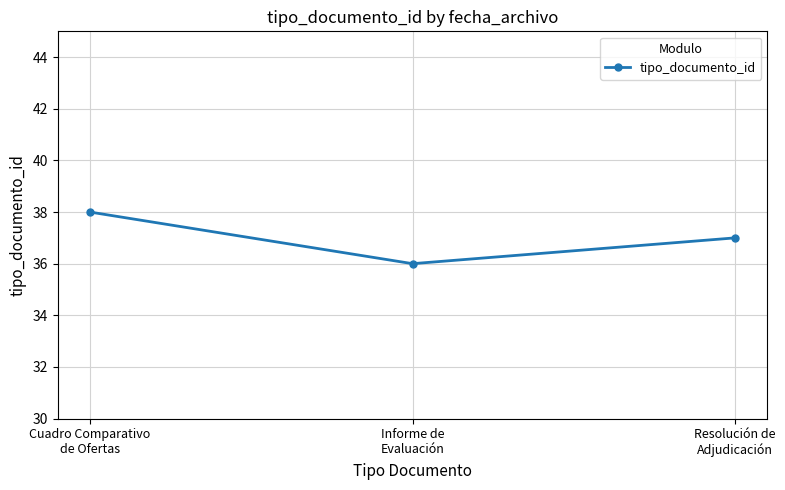

How many lines are shown in the chart?

1